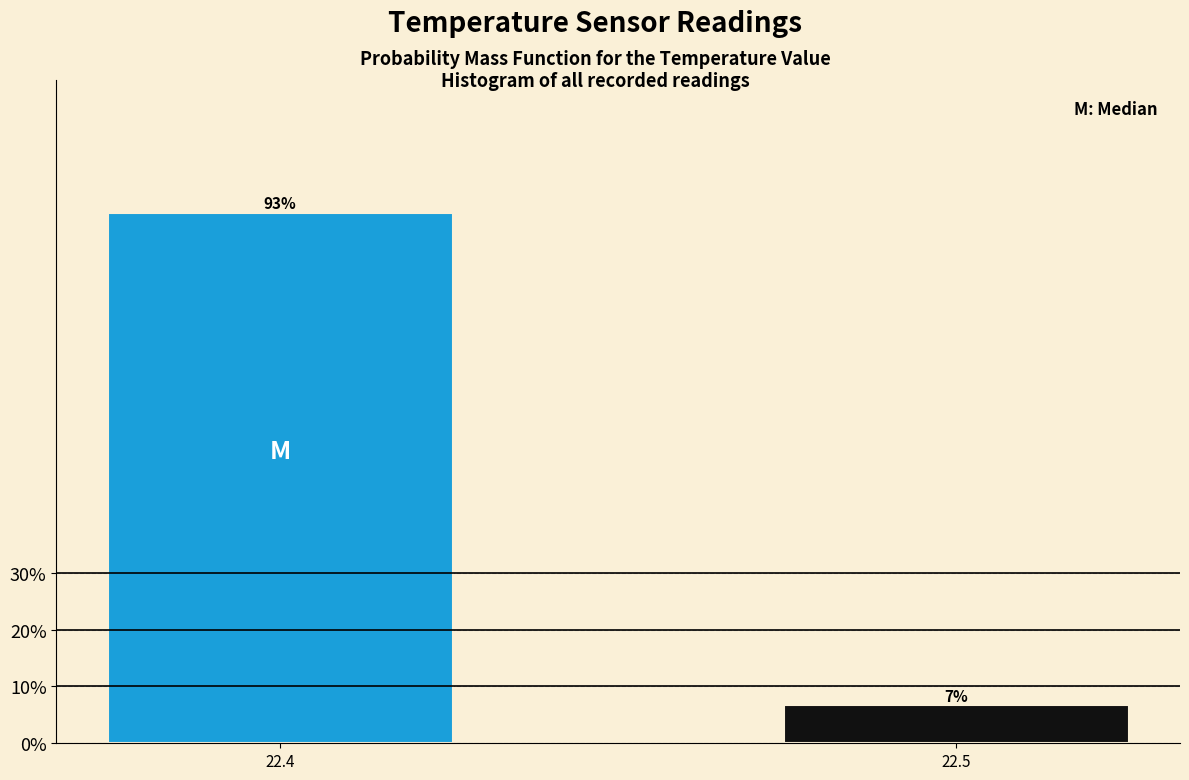

What is the smallest value displayed?

6.7